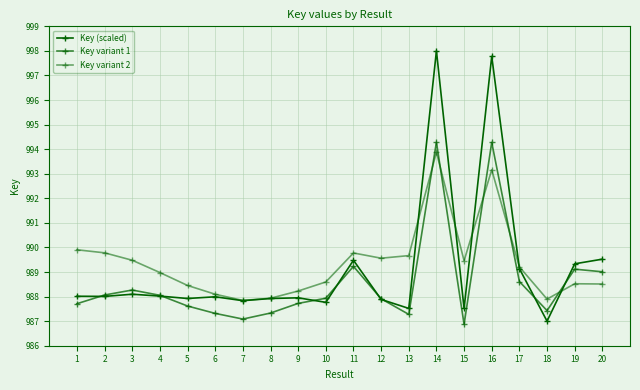

How many lines are shown in the chart?

3